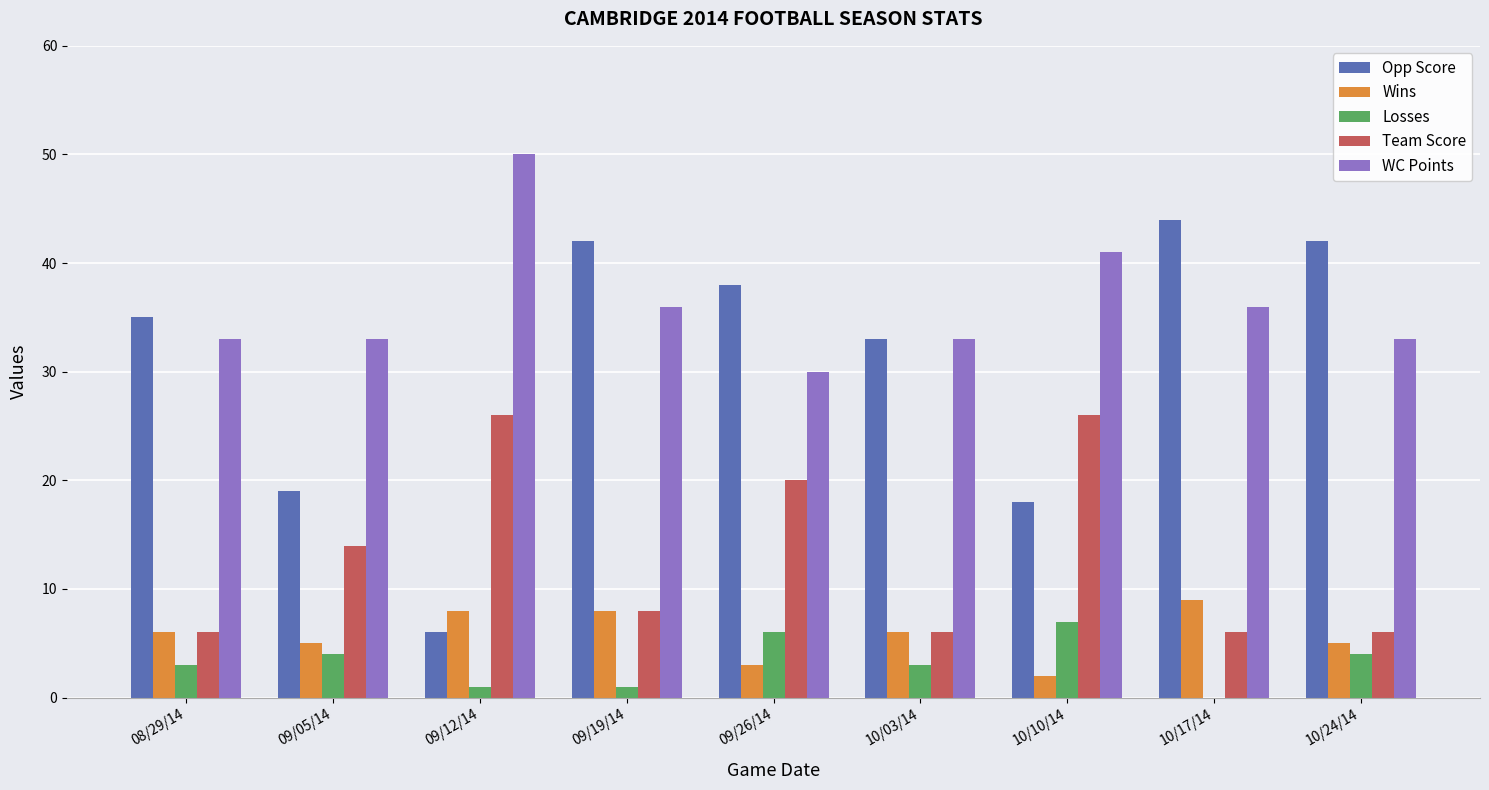

How many positive values does the Losses series have?

8